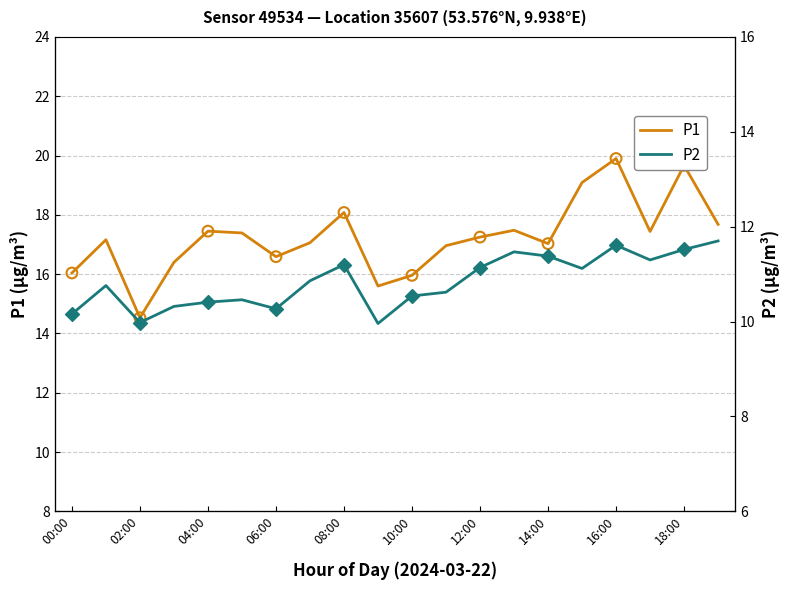

Which series contains the lowest Y value?

P2